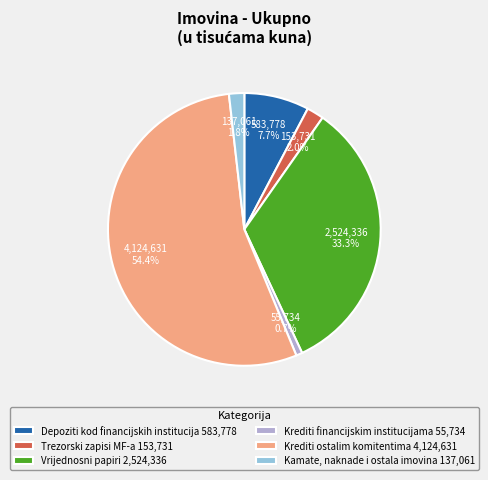

Count the number of slices in the pie.

6